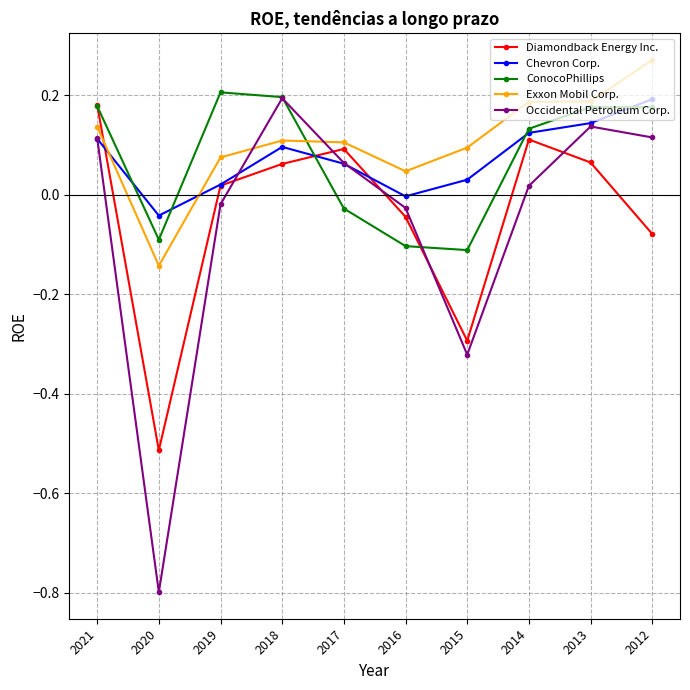

How many values in Exxon Mobil Corp. are above zero?

9